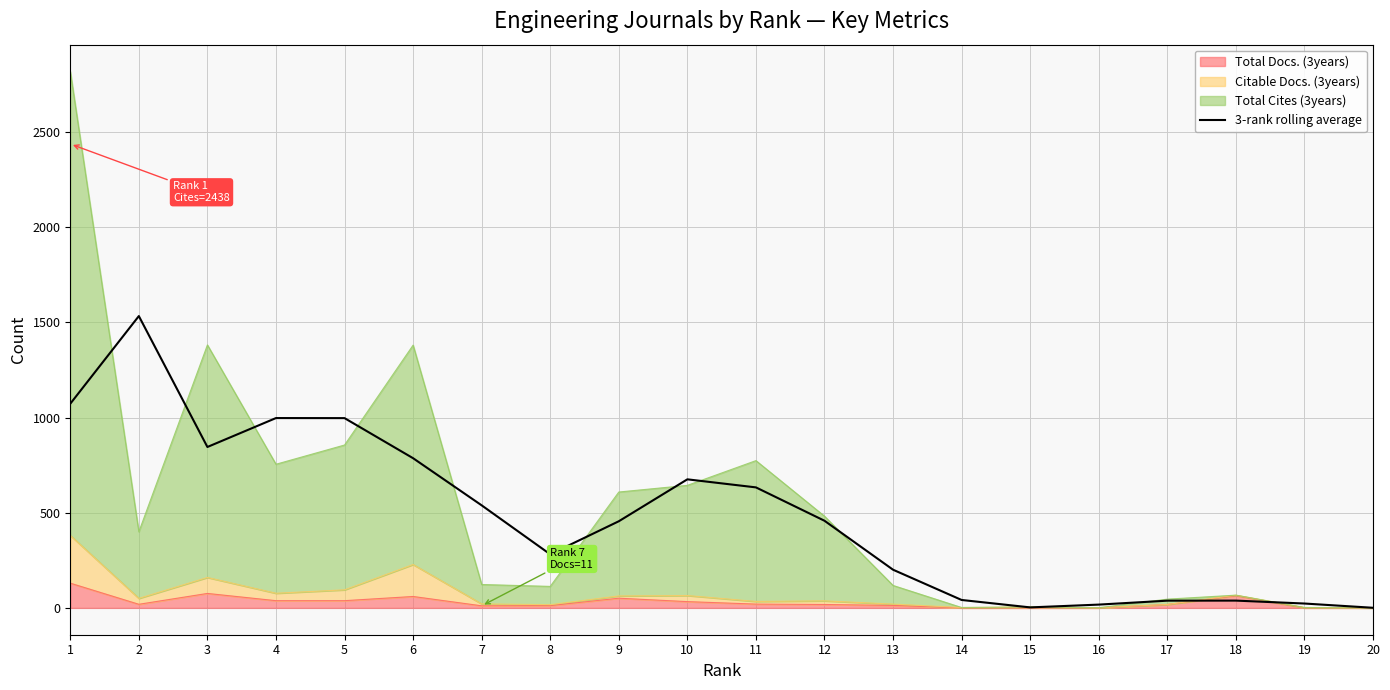

How many data points are above 457?

10